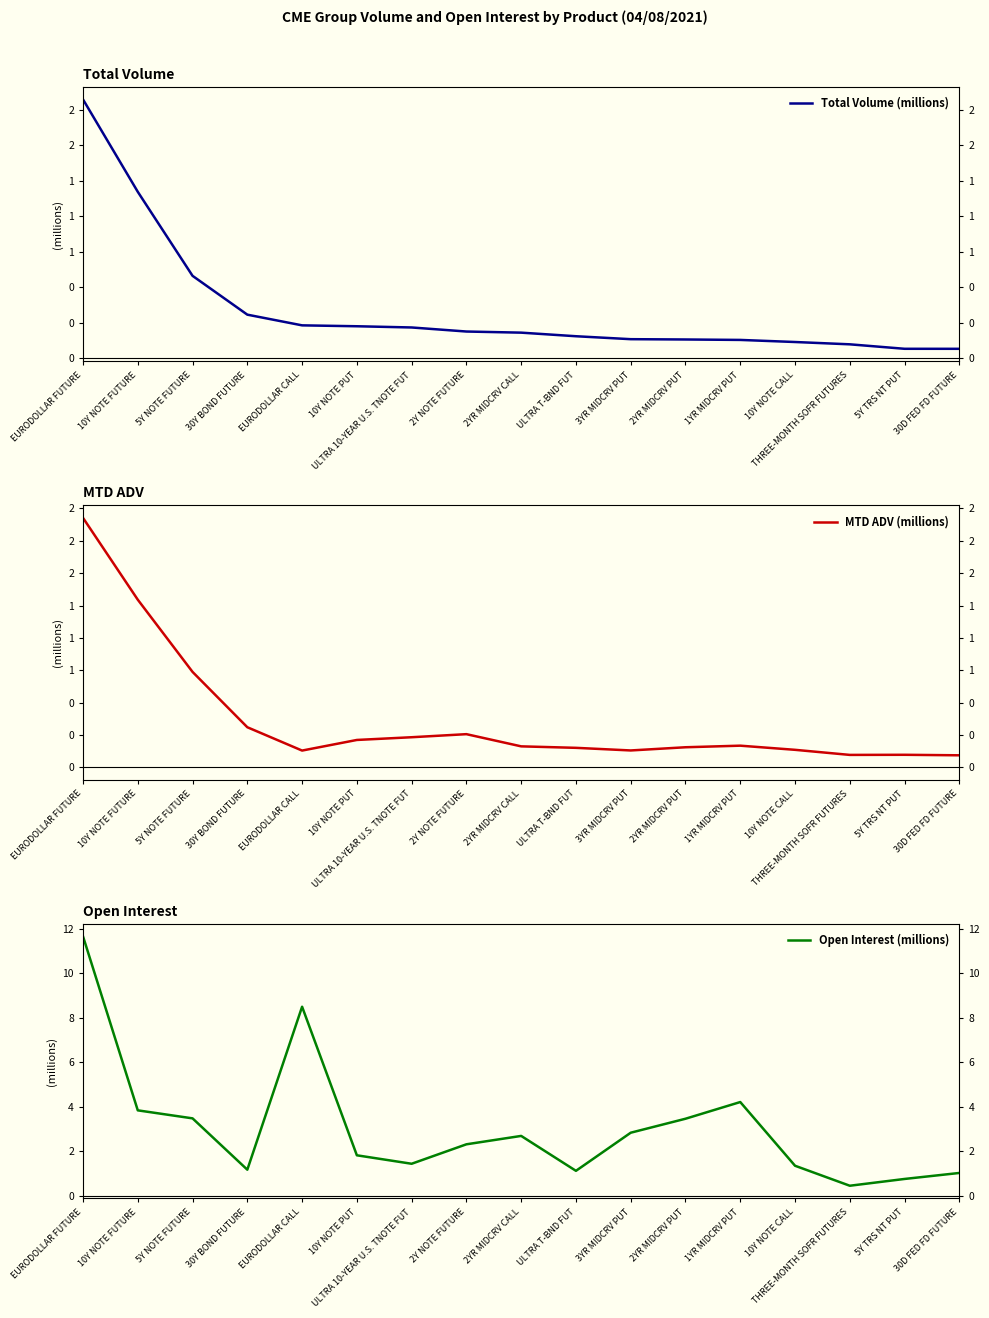

What is the maximum value shown in the chart?

11.7